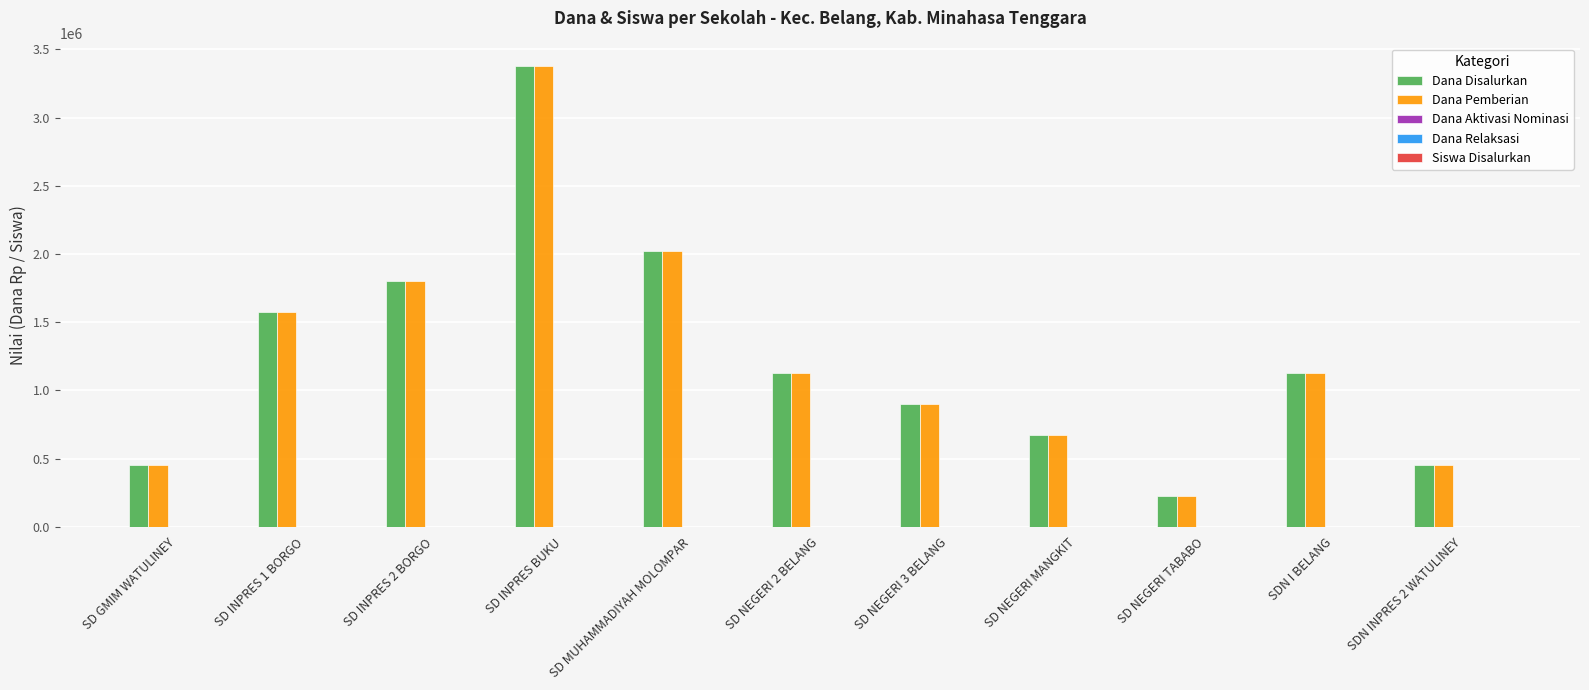

What is the label of the 11th bar from the right?

SD GMIM WATULINEY